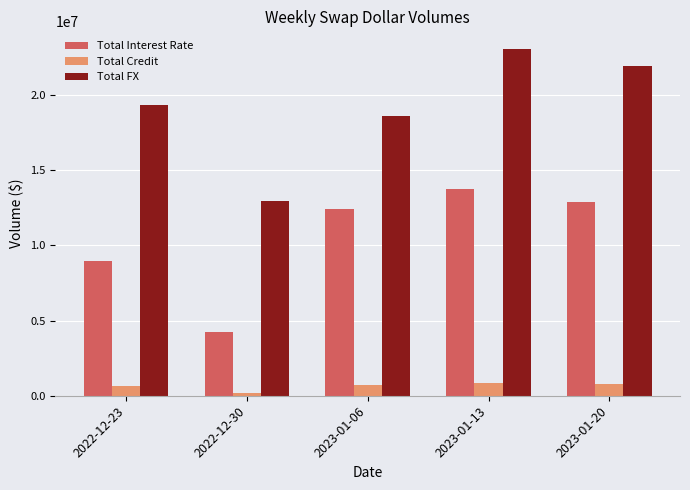

What is the label of the 4th bar from the right?

2022-12-30